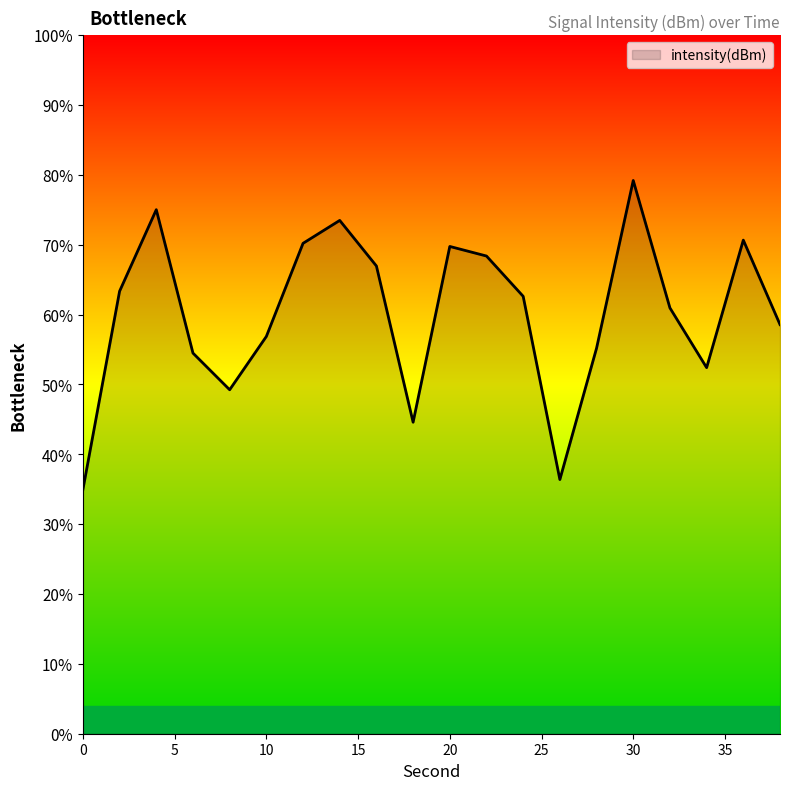

What is the difference between the maximum and minimum values?

44.2